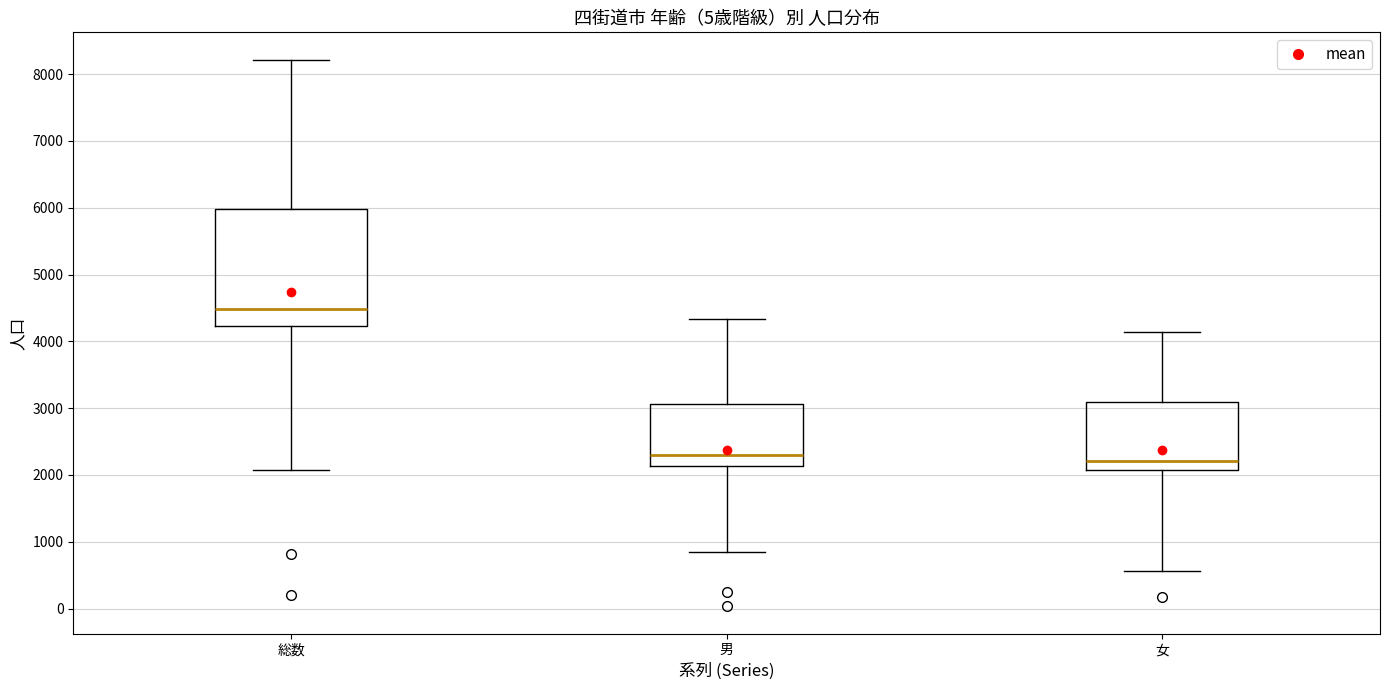

Reading left to right, read every box against the y-axis: the position of its median line, the range the box covers, and the ends of its whiskers. The values are not printed on the chart, so give them approximately, as read against the axis.

総数: median 4500, box 4200 to 6000, whiskers 2100 to 8200
男: median 2300, box 2100 to 3100, whiskers 900 to 4300
女: median 2200, box 2100 to 3100, whiskers 600 to 4100